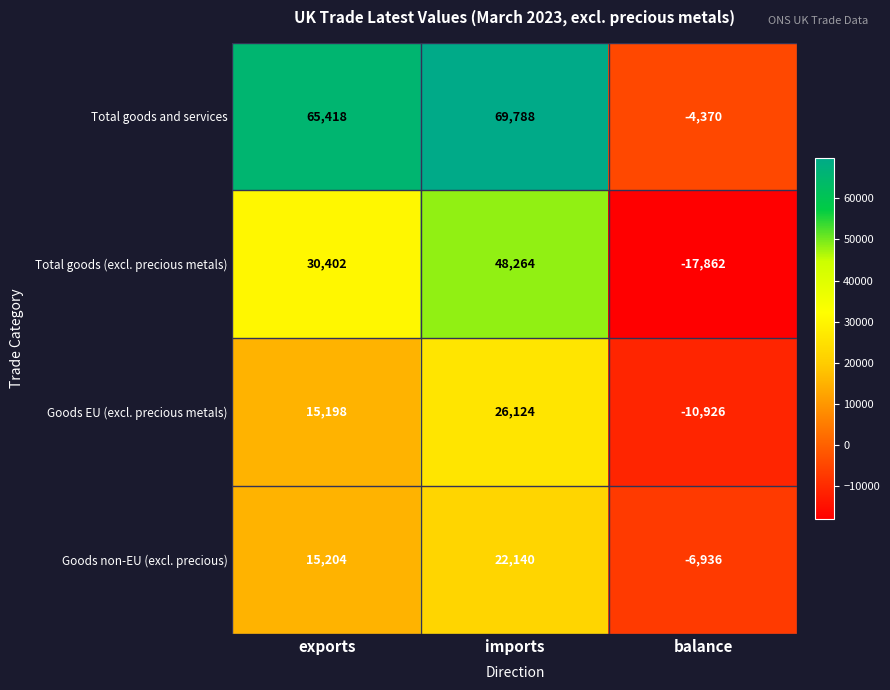

What is the difference between the maximum and minimum values in the Goods non-EU (excl. precious) series?

29076